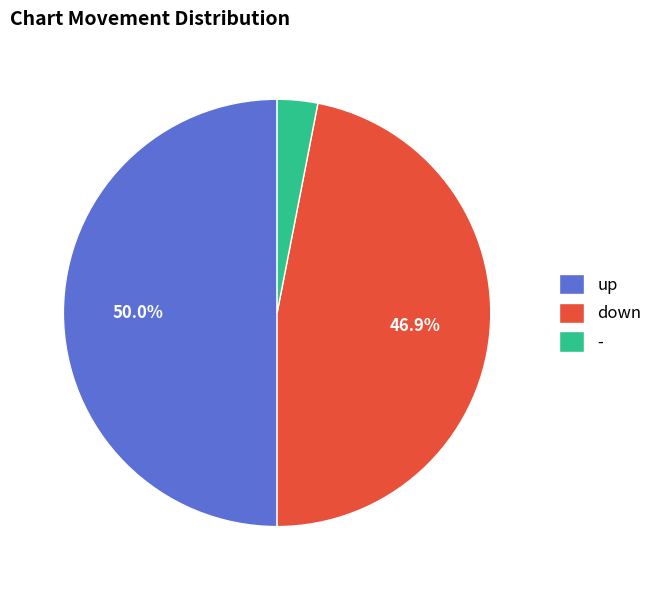

To the nearest percent, what is the difference between the down and up slice percentages?

3%